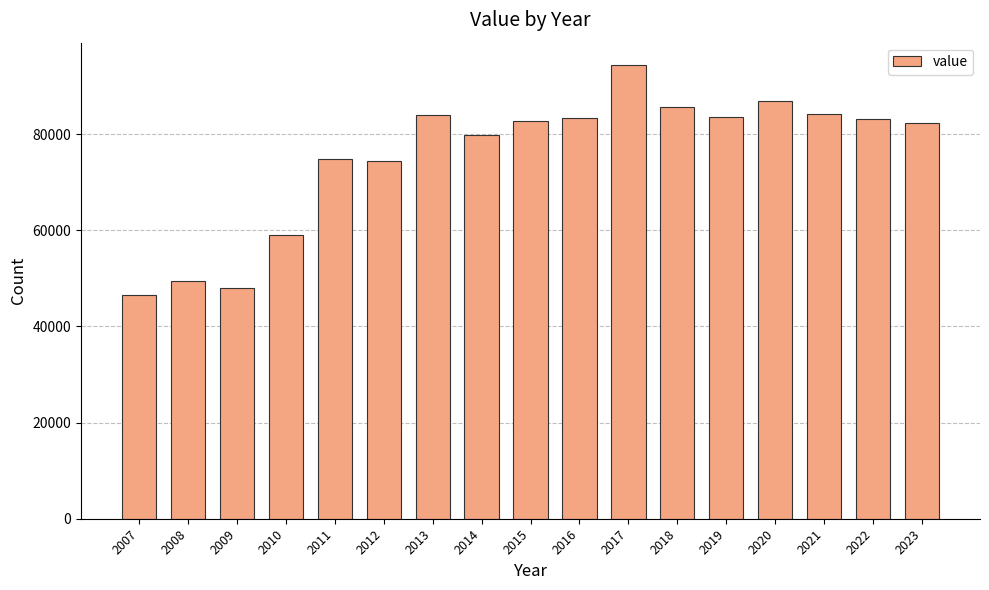

What is the difference between the maximum and minimum values?

47714